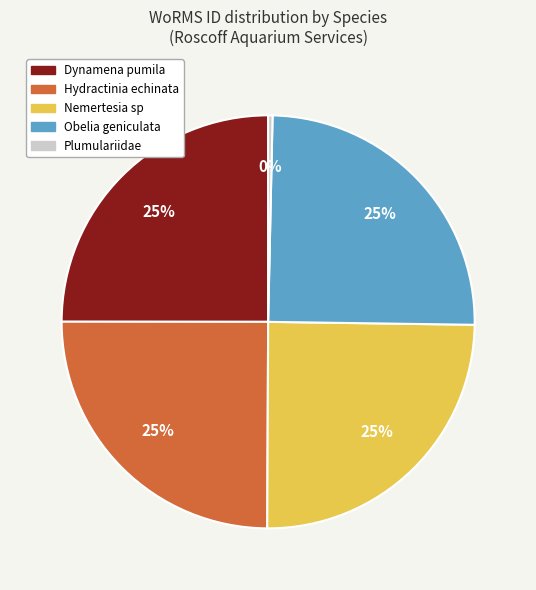

Is it true that Obelia geniculata is 37% of the pie?

False